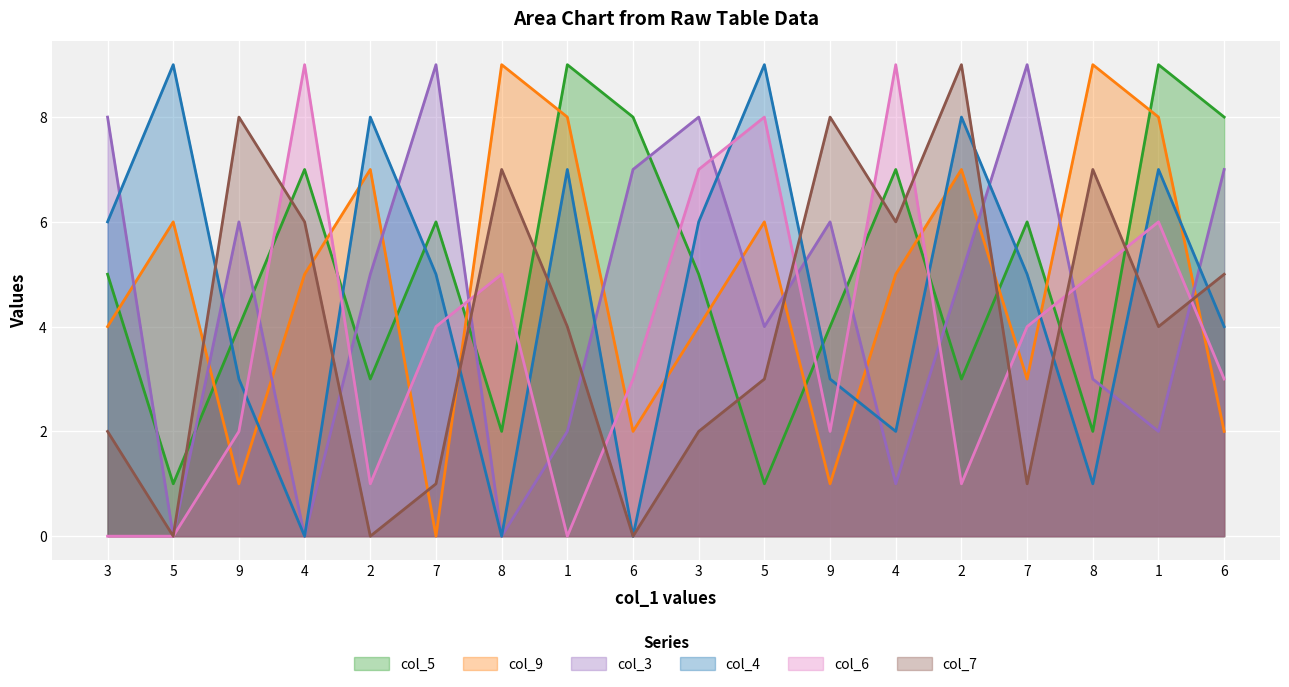

Between 1 and 5, which is larger?

1